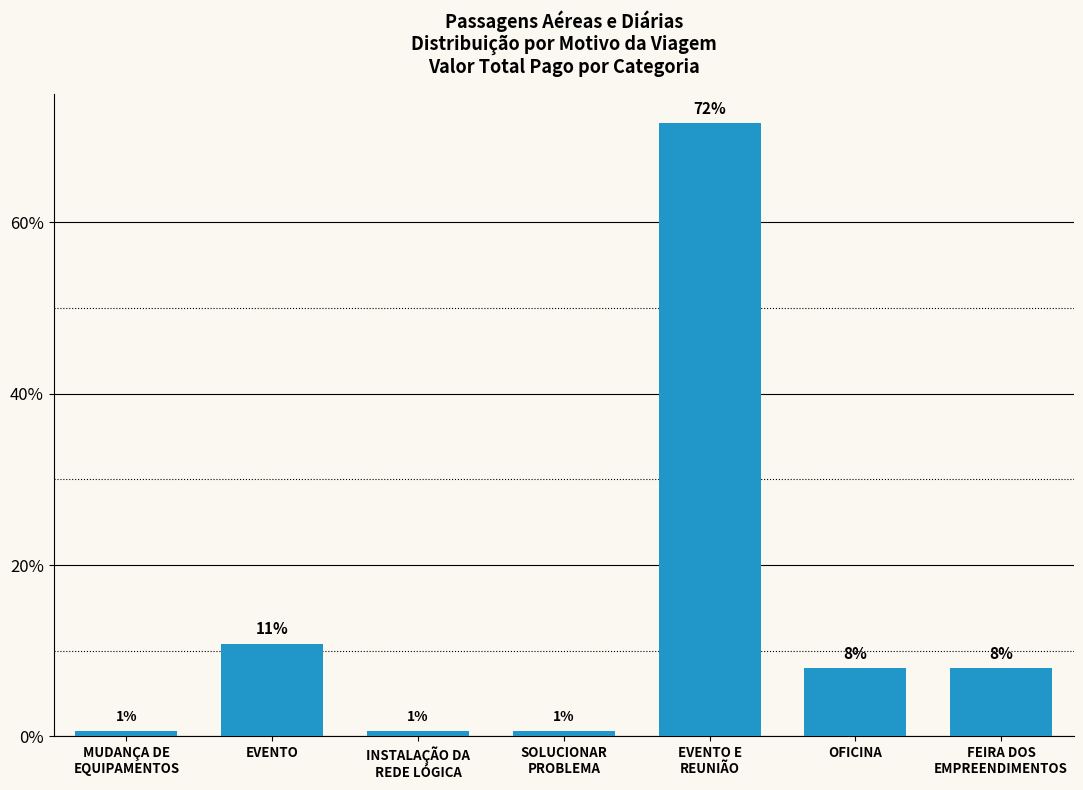

How many bars are there in total?

7